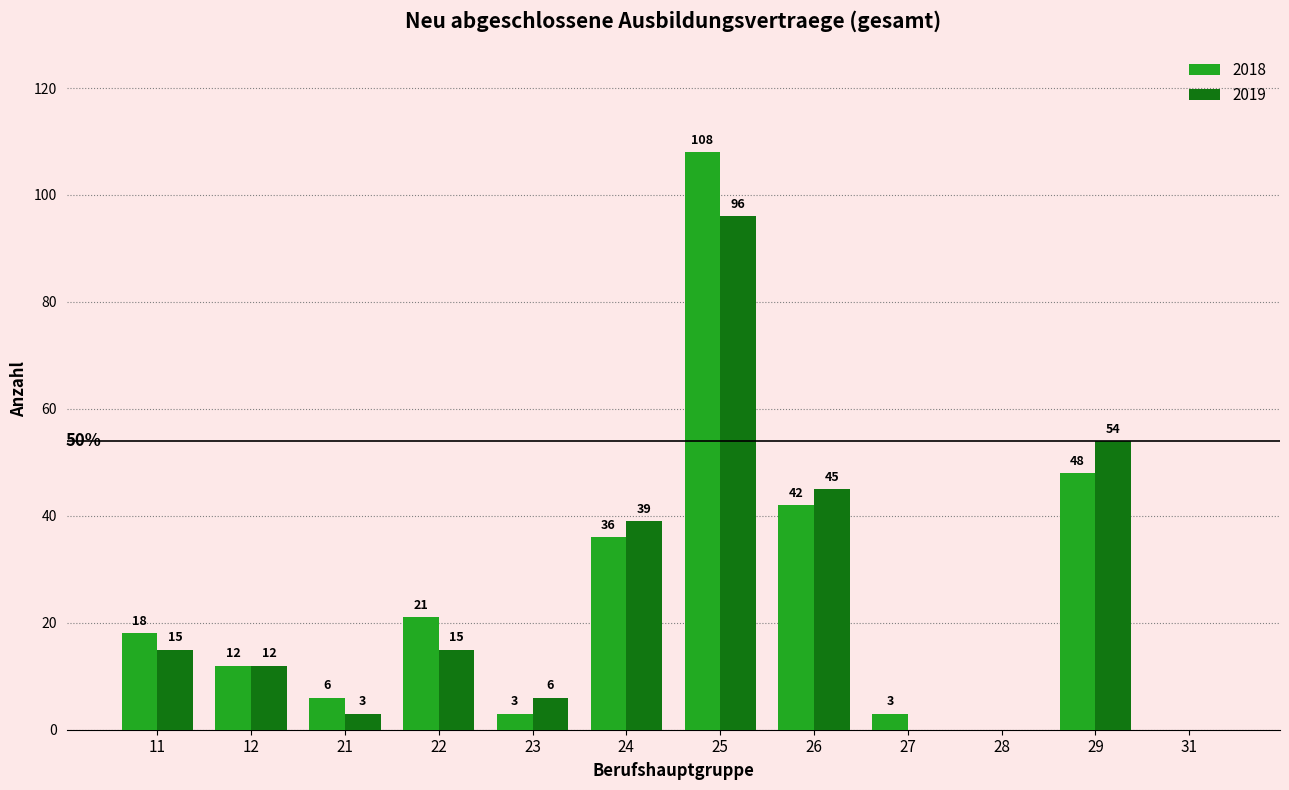

What is the approximate value of 2018 at 21, to the nearest 5?

5